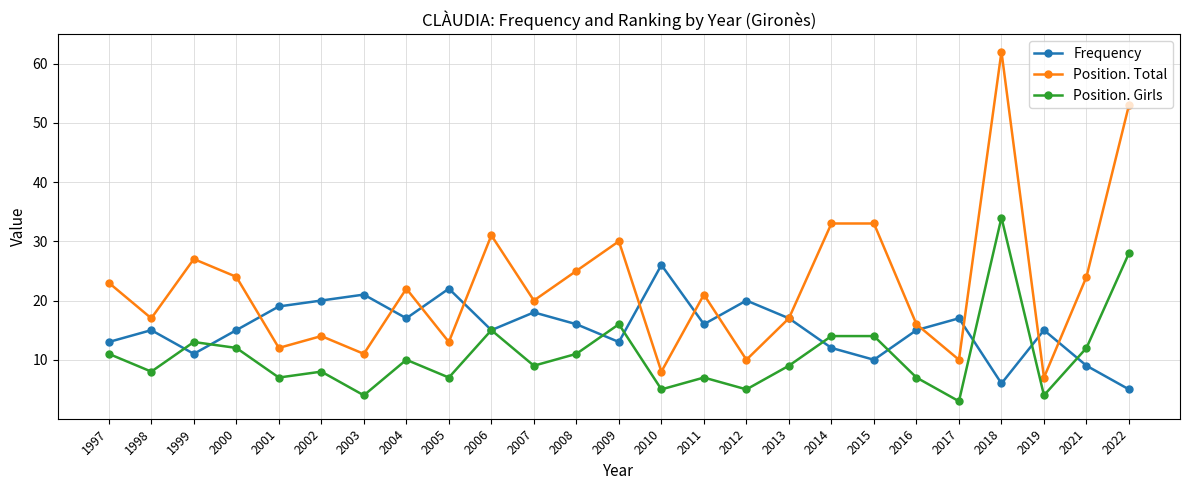

True or false: Frequency and Position. Girls intersect in this chart.

True